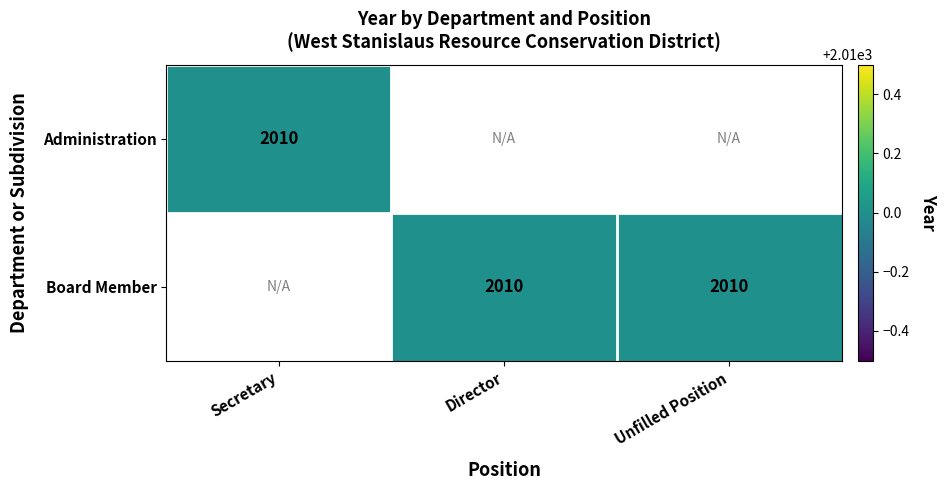

Is it true that Board Member equals 2010 at Director?

True